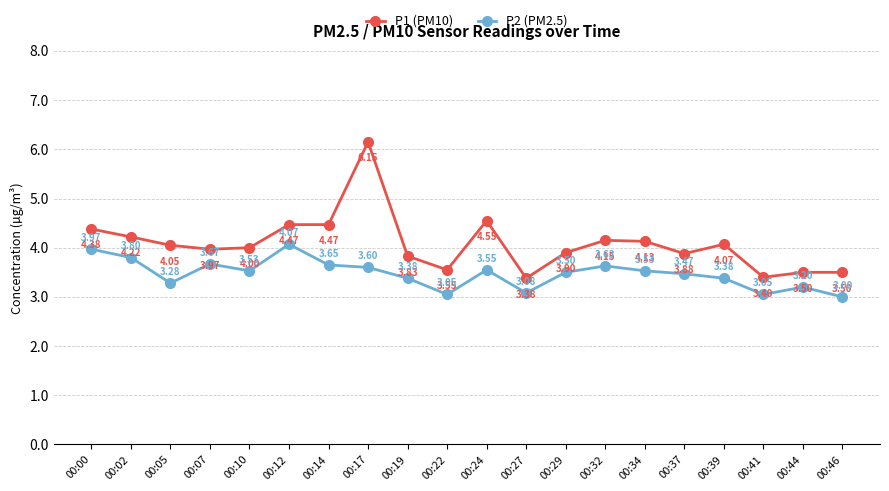

What is the sum of the P2 (PM2.5) values at 00:07 and 00:02?

7.5